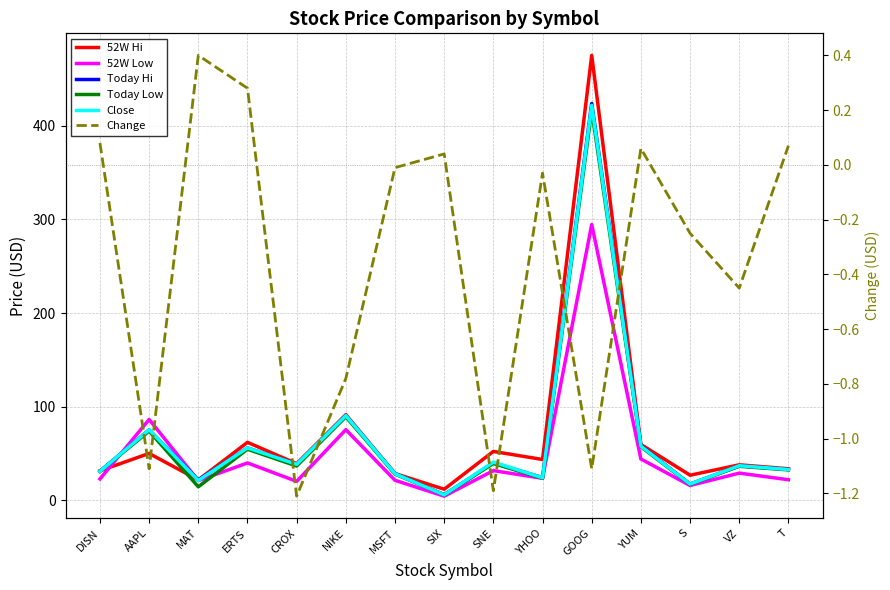

Does the chart display data point markers on the line(s)?

No